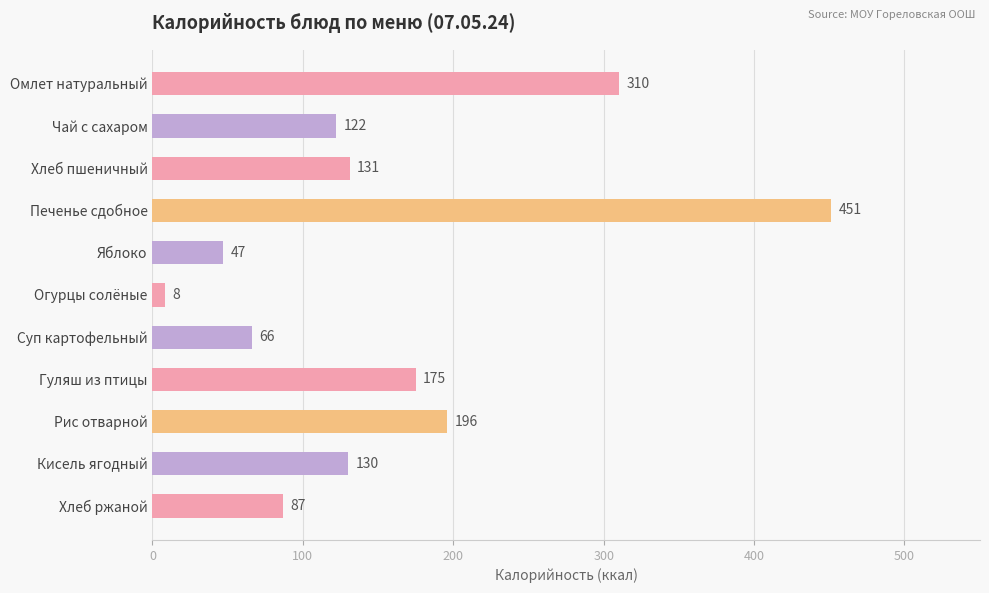

List the labels in order of value, largest first.

Печенье сдобное, Омлет натуральный, Рис отварной, Гуляш из птицы, Хлеб пшеничный, Кисель ягодный, Чай с сахаром, Хлеб ржаной, Суп картофельный, Яблоко, Огурцы солёные